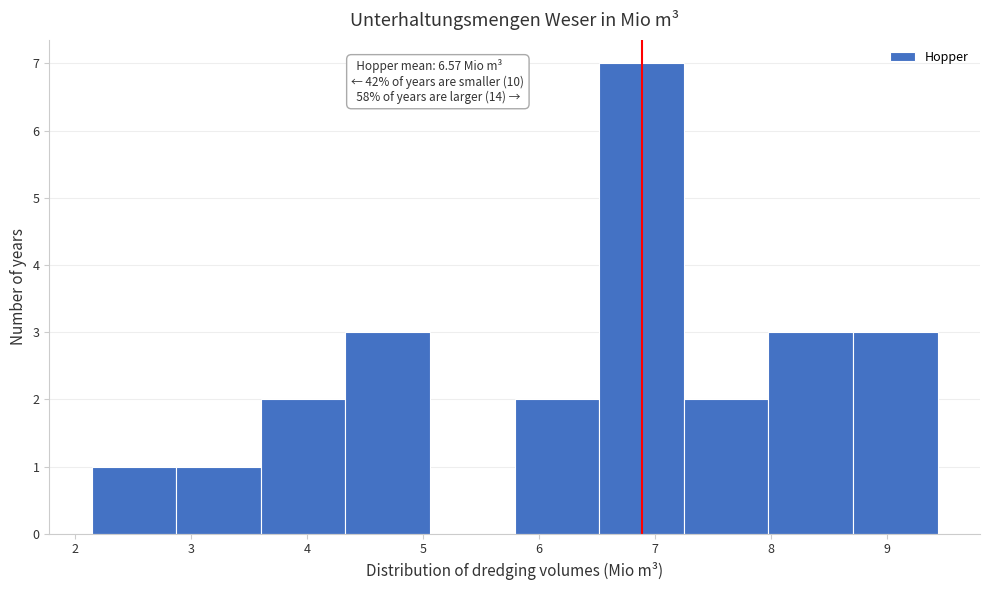

Over which range of the x-axis is the bar tallest?

6.5 to 7.2